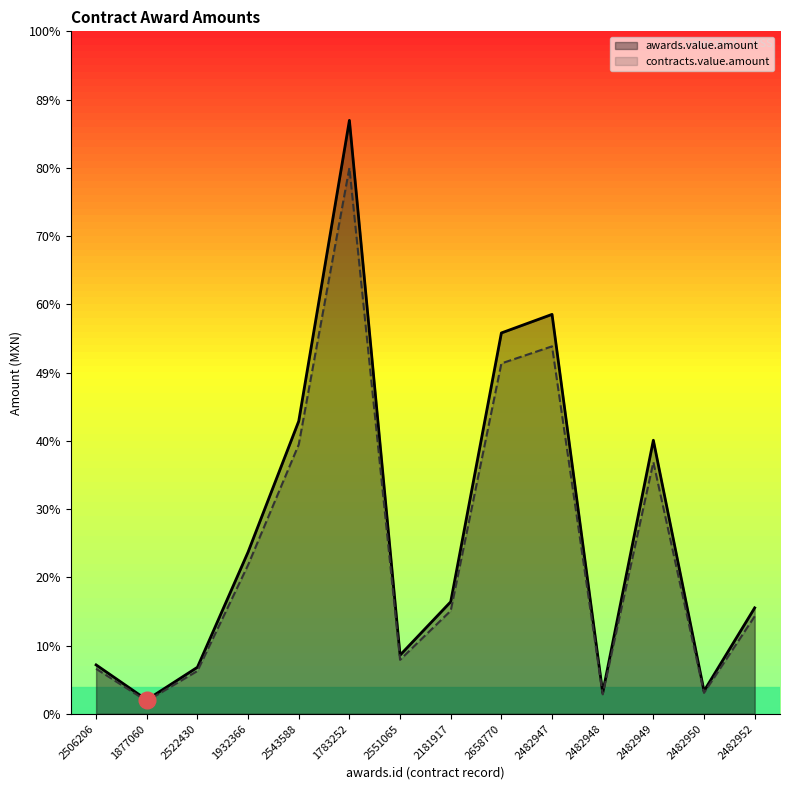

Does the chart display data point markers on the line(s)?

No